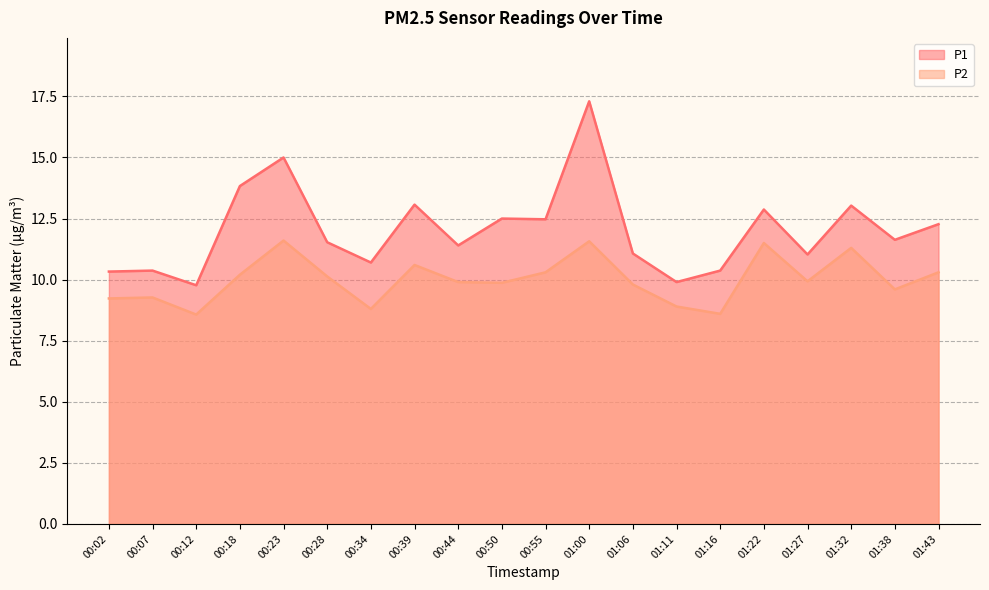

What is the sum of all P1 values?

240.4